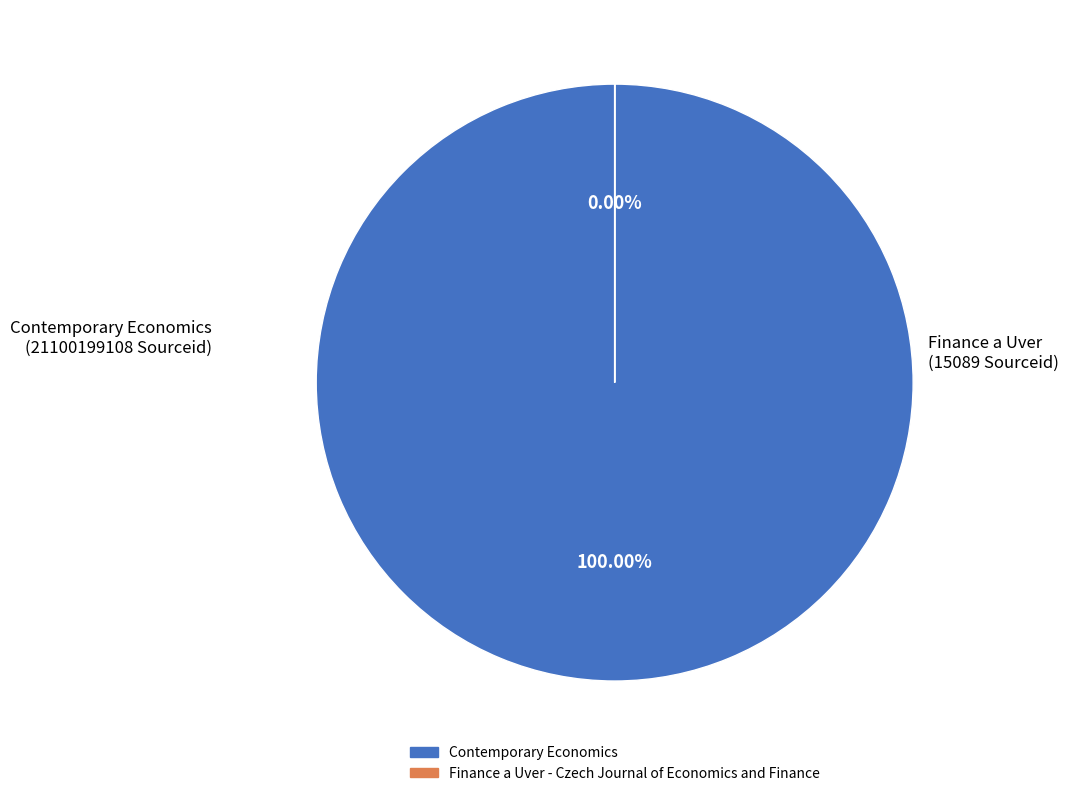

Count the number of slices in the pie.

2